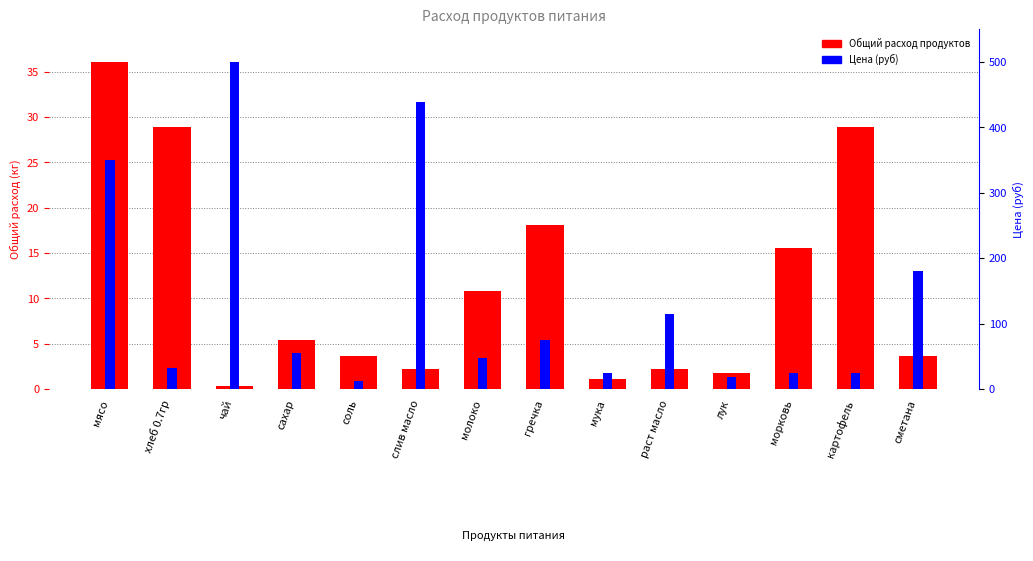

How many bars are there in total?

28